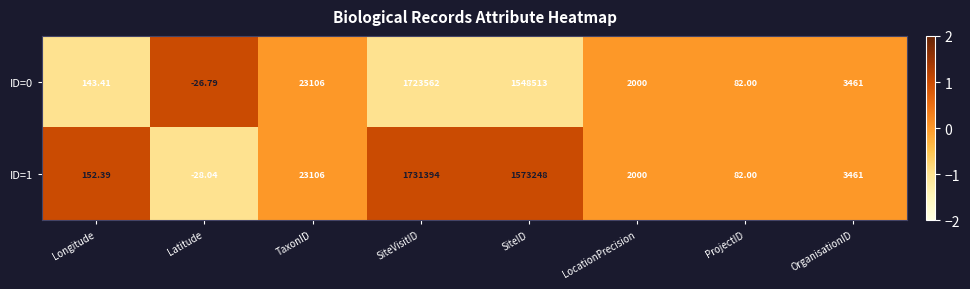

At which category does the chart reach its peak across all series?

SiteVisitID